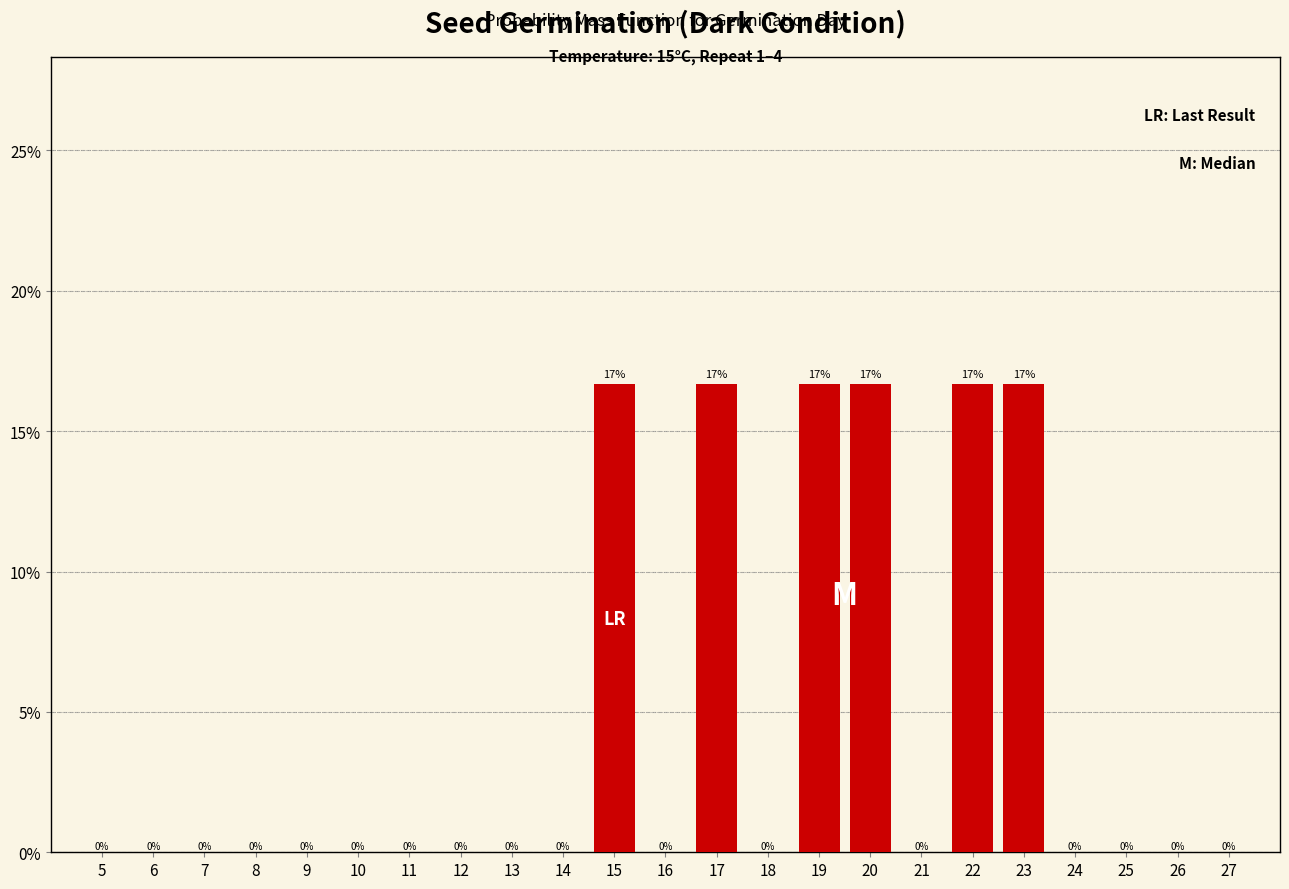

Are the bars horizontal?

No